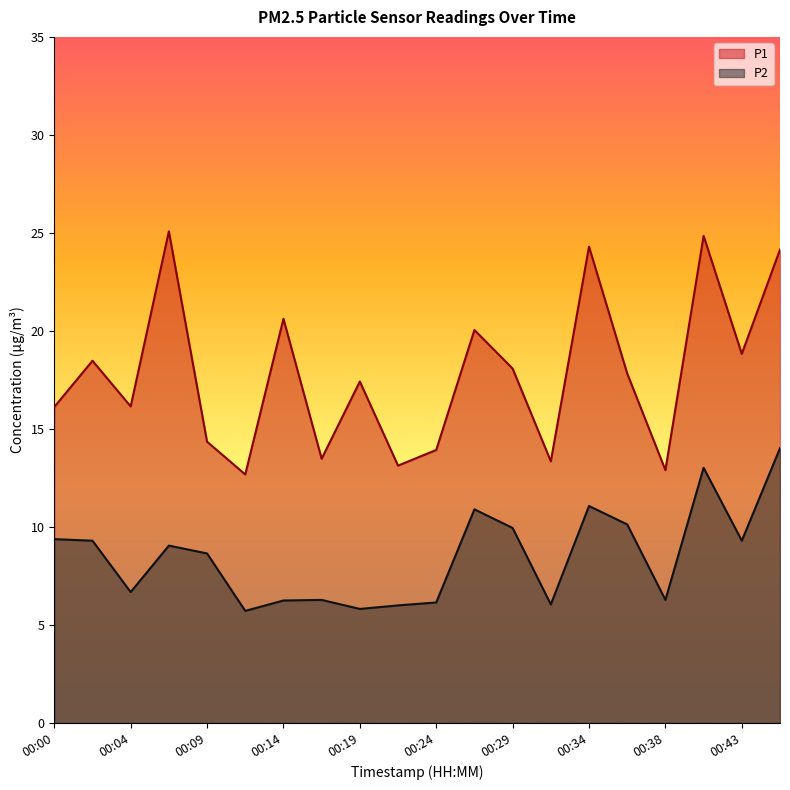

What is the sum of the P2 values at 00:41 and 00:02?

22.3